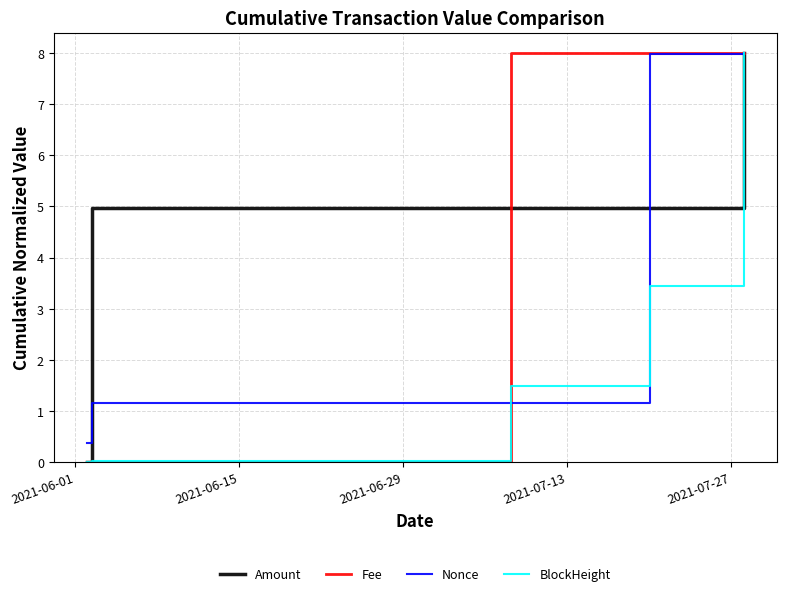

What is the maximum value for Nonce?

8.0